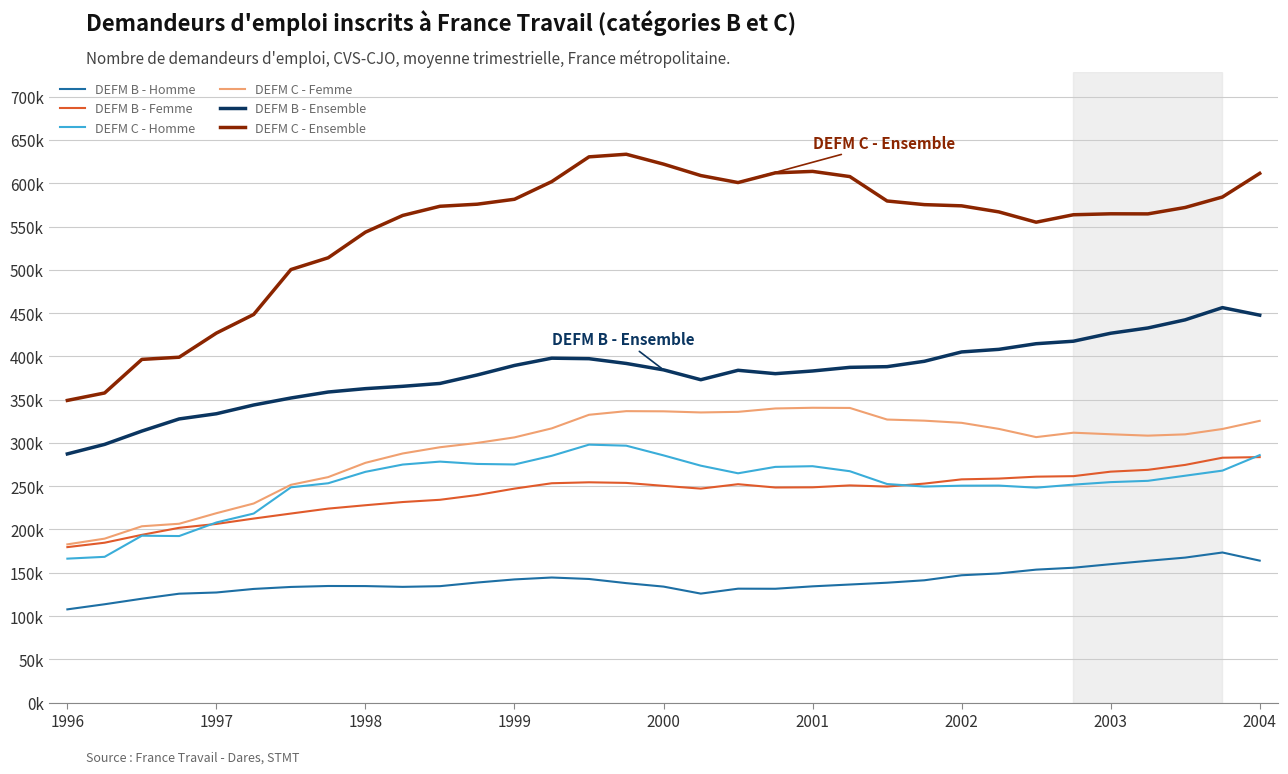

Does the chart have visible grid lines?

Yes